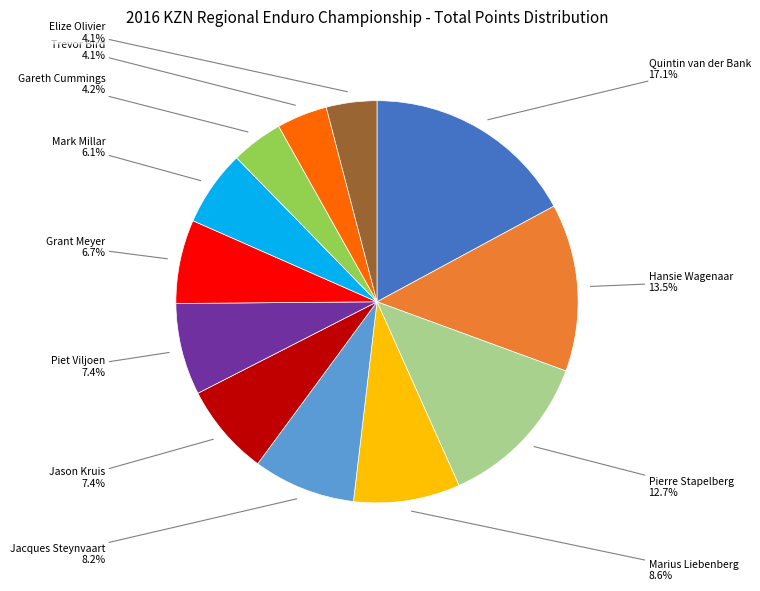

Does any single category account for the majority?

No